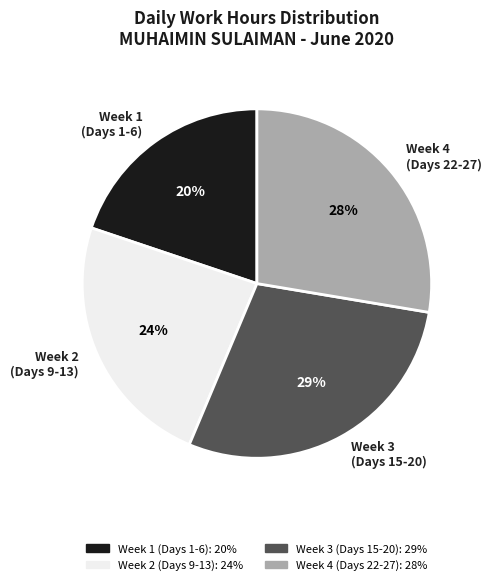

What is the ratio of the value at Week 3 (Days 15-20) to the value at Week 4 (Days 22-27)?

1.0